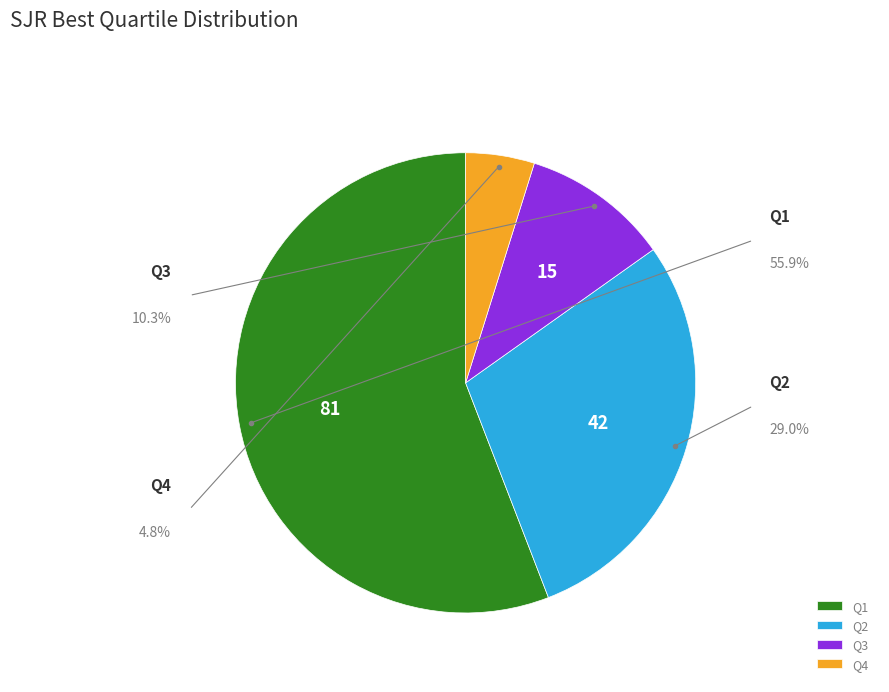

To the nearest percent, what percentage of the pie is Q3?

10%